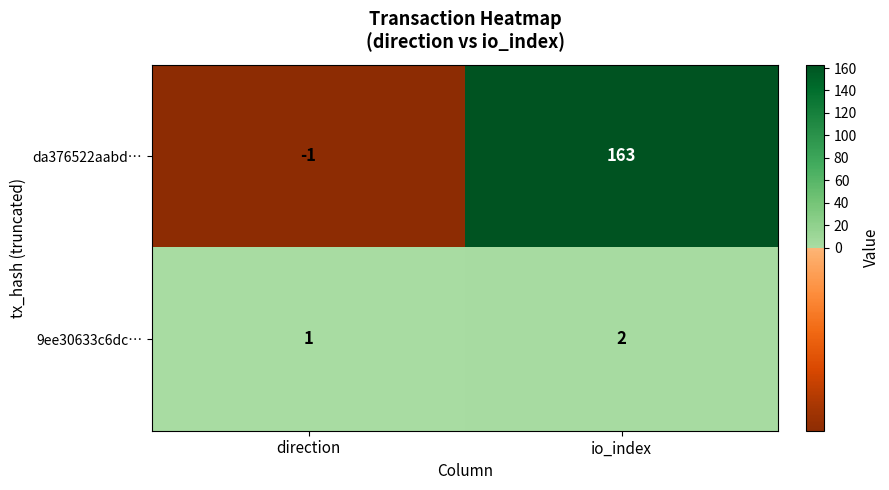

Count the number of categories in the chart.

2